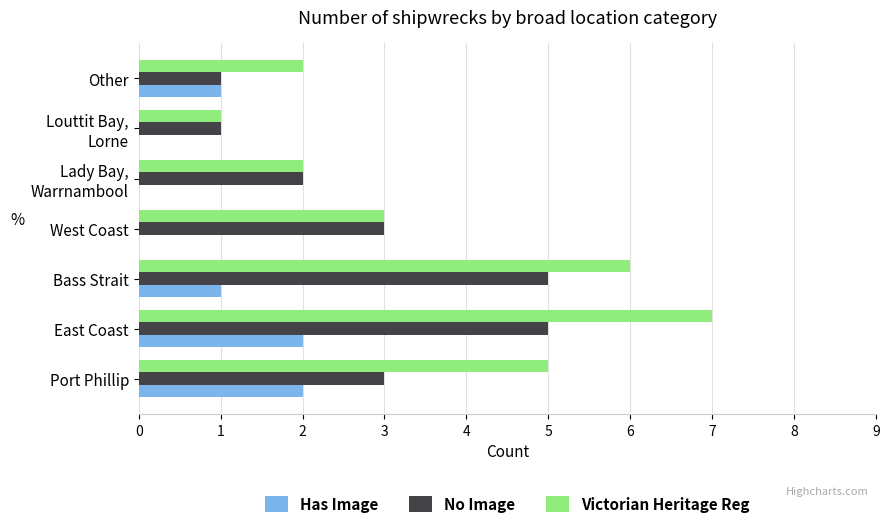

What is the sum of the No Image values at West Coast and East Coast?

8